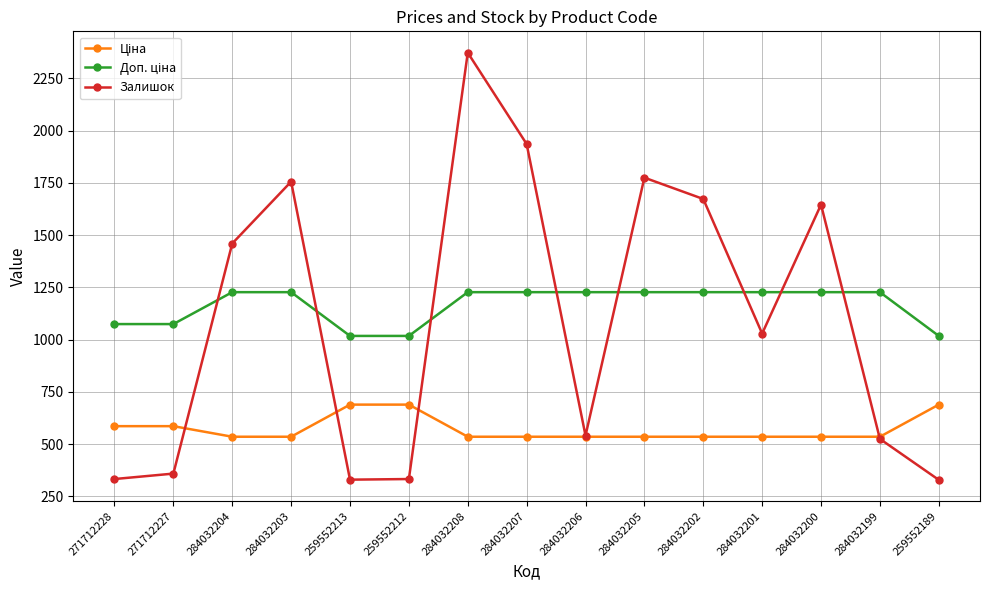

What value does the Залишок series have at 284032203?

1756.0